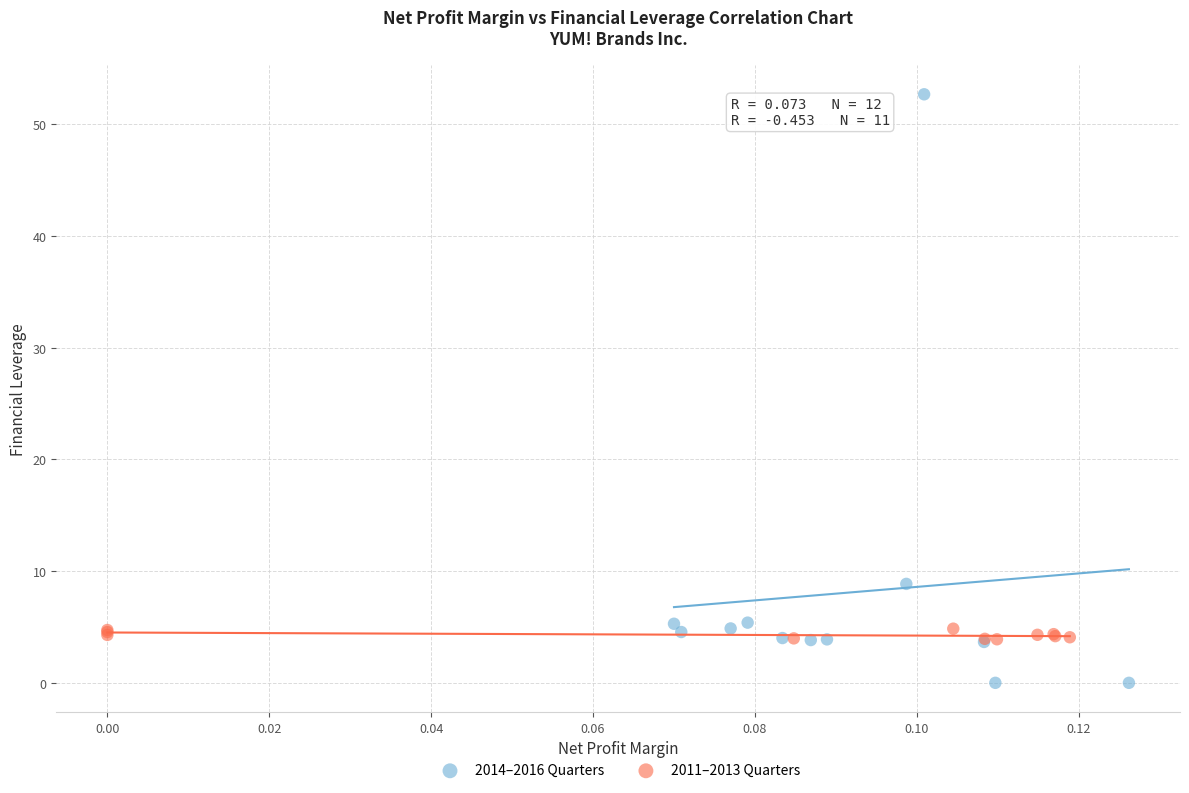

Which series has the largest Y range (max minus min)?

2014–2016 Quarters